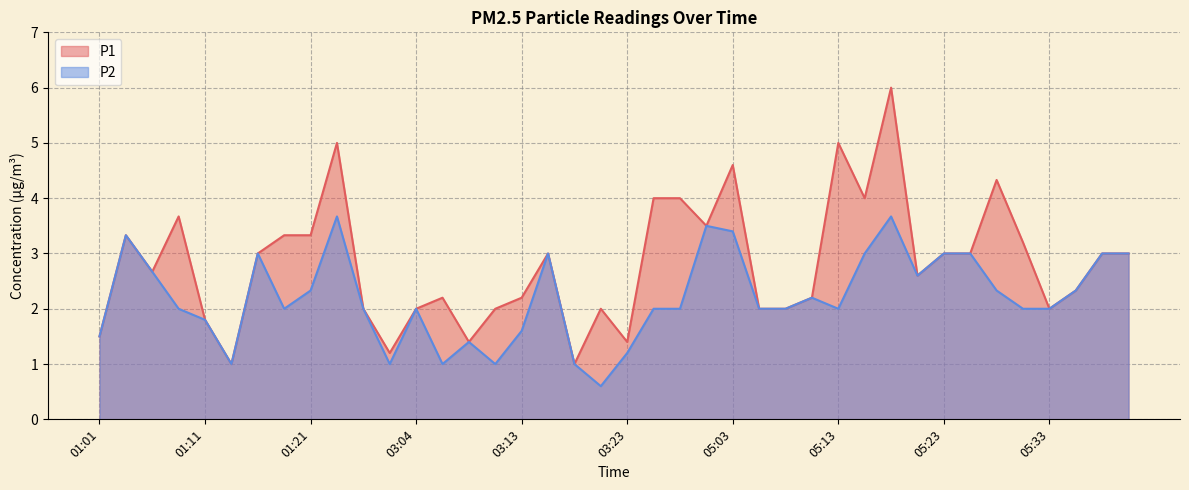

Reading left to right, list all the values displayed in this chart.

P1: 01:01=1.5	01:03=3.3	01:06=2.7	01:08=3.7	01:11=1.8	01:13=1.0	01:16=3.0	01:18=3.3	01:21=3.3	01:26=5.0	01:28=2.0	03:01=1.2	03:04=2.0	03:06=2.2	03:08=1.4	03:11=2.0	03:13=2.2	03:16=3.0	03:18=1.0	03:21=2.0	03:23=1.4	03:26=4.0	03:28=4.0	05:01=3.5	05:03=4.6	05:06=2.0	05:08=2.0	05:10=2.2	05:13=5.0	05:15=4.0	05:18=6.0	05:20=2.6	05:23=3.0	05:25=3.0	05:28=4.3	05:30=3.2	05:33=2.0	05:35=2.3	05:38=3.0	05:40=3.0
P2: 01:01=1.5	01:03=3.3	01:06=2.7	01:08=2.0	01:11=1.8	01:13=1.0	01:16=3.0	01:18=2.0	01:21=2.3	01:26=3.7	01:28=2.0	03:01=1.0	03:04=2.0	03:06=1.0	03:08=1.4	03:11=1.0	03:13=1.6	03:16=3.0	03:18=1.0	03:21=0.6	03:23=1.2	03:26=2.0	03:28=2.0	05:01=3.5	05:03=3.4	05:06=2.0	05:08=2.0	05:10=2.2	05:13=2.0	05:15=3.0	05:18=3.7	05:20=2.6	05:23=3.0	05:25=3.0	05:28=2.3	05:30=2.0	05:33=2.0	05:35=2.3	05:38=3.0	05:40=3.0